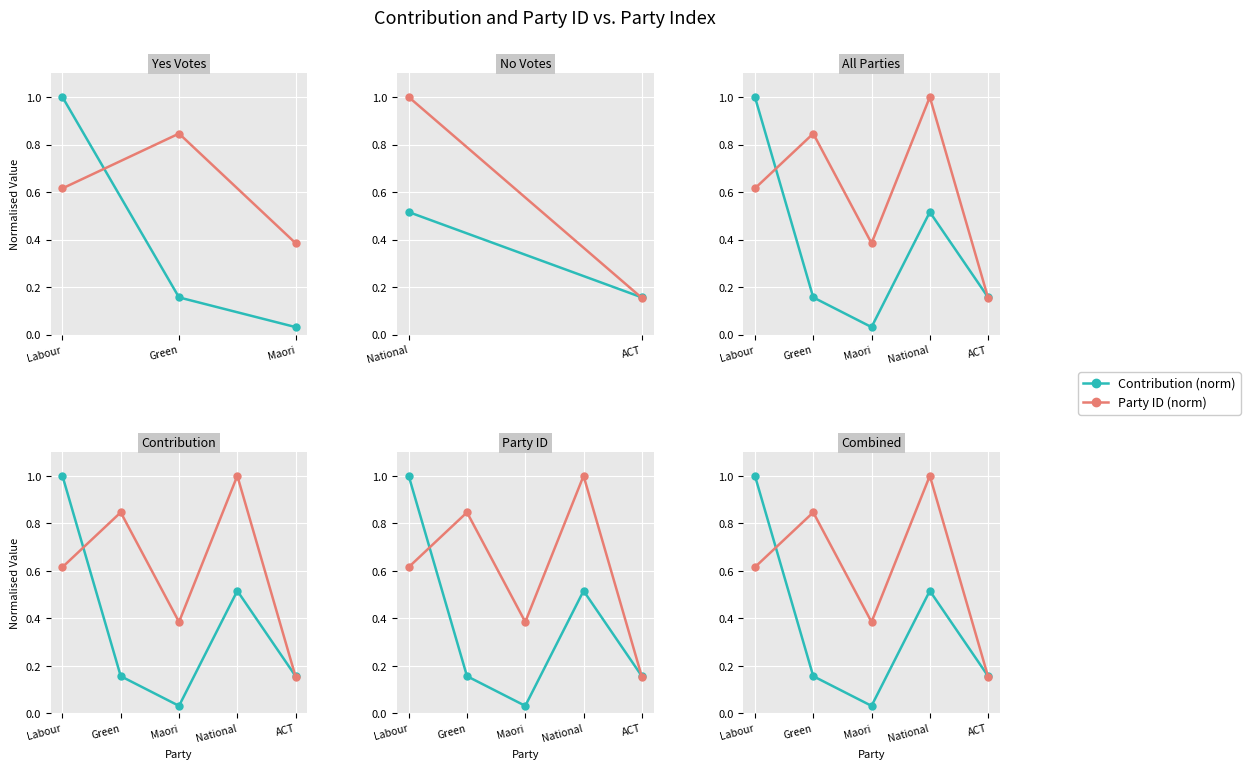

What is the average value of the Party ID (norm) series?

0.6